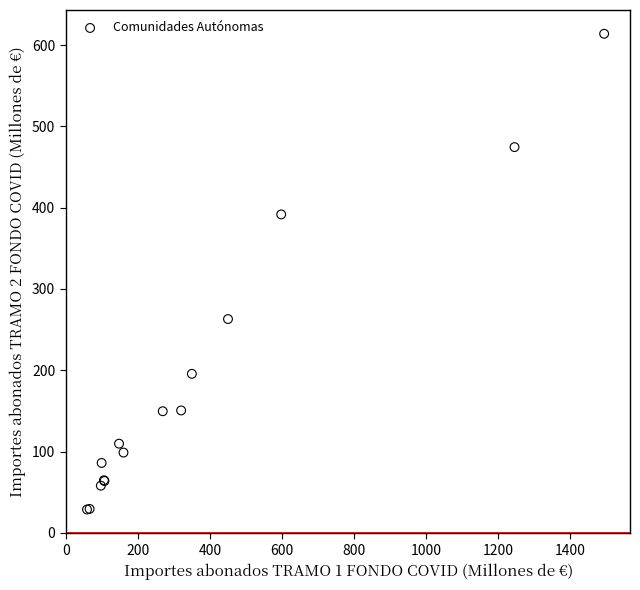

What Y value in the scatter plot is closest to 321?

263.0